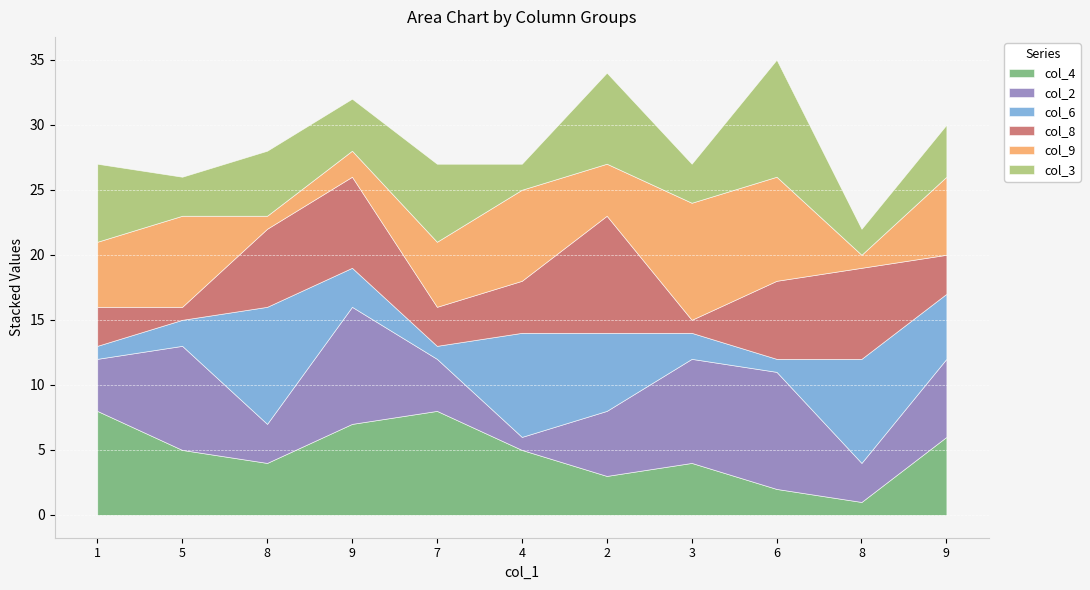

Is it true that col_4 equals 6 at 8?

False